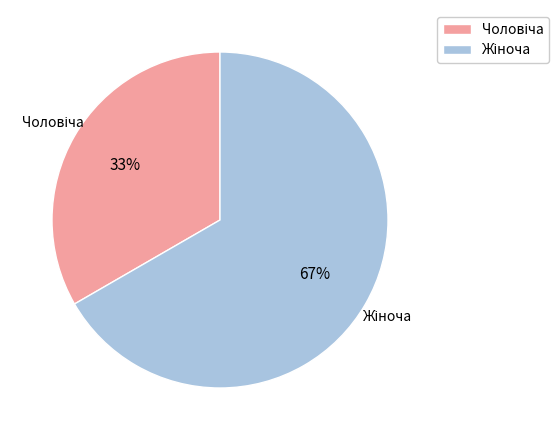

Is there any slice that represents more than half of the pie?

Yes